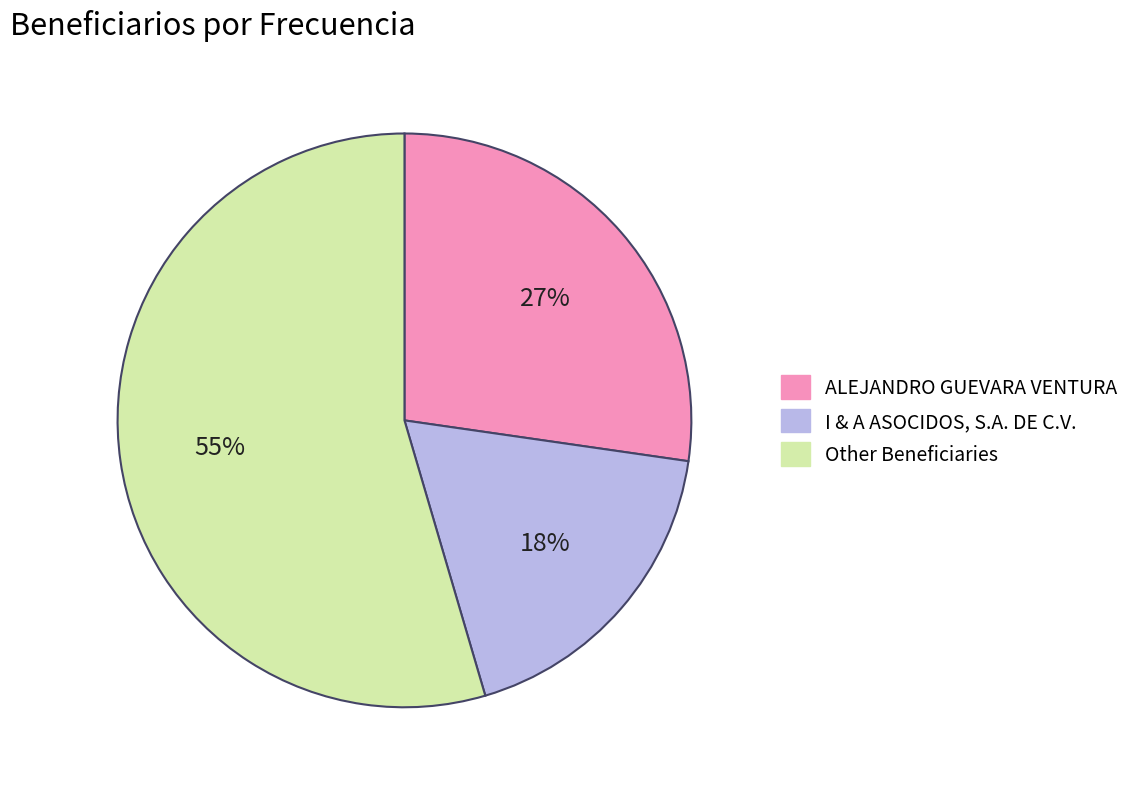

To the nearest percent, what is the average slice percentage?

33%